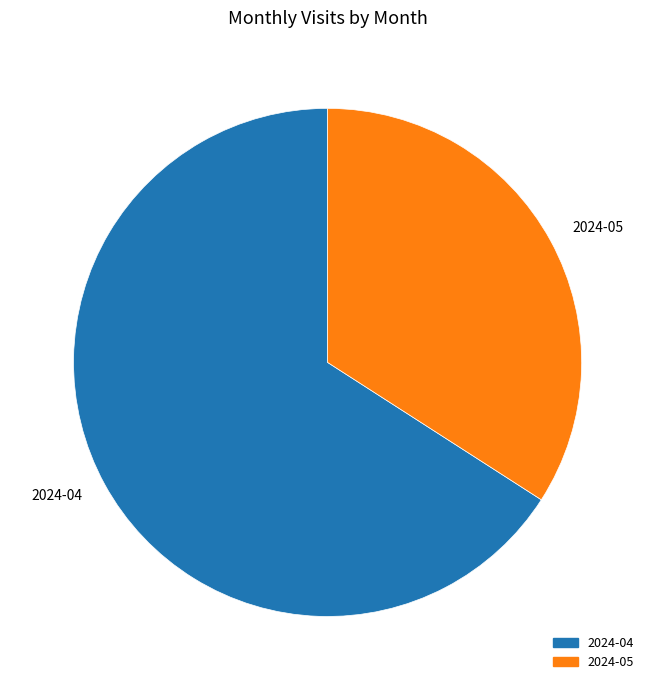

How many segments does this pie chart have?

2